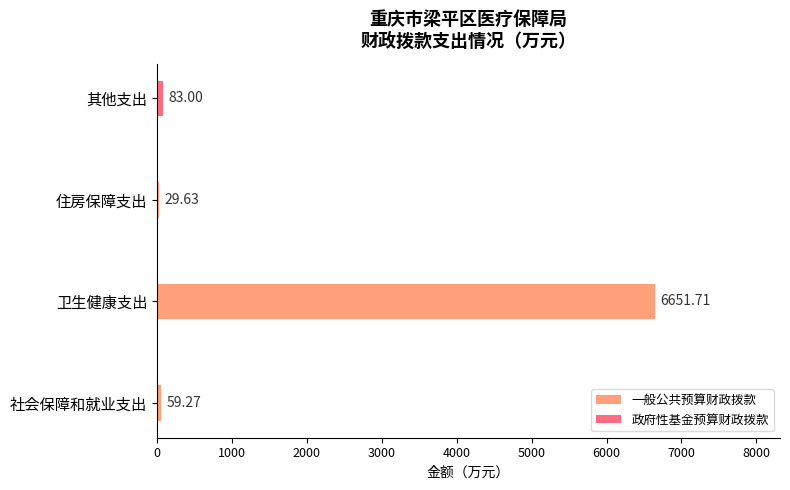

At which label is 一般公共预算财政拨款 closest to 3325?

社会保障和就业支出